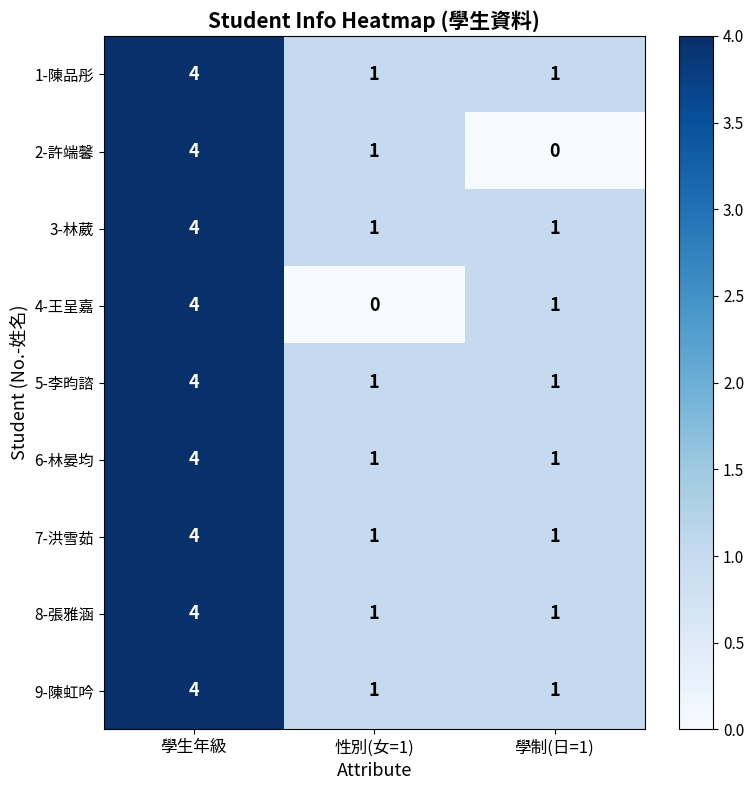

What is the difference between the maximum and second lowest values in the 6-林晏均 series?

3